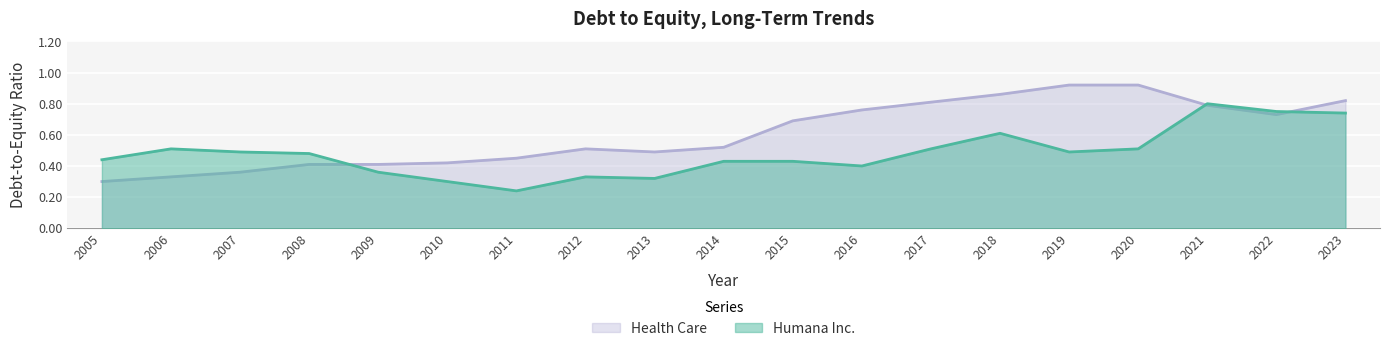

What is the minimum value for Health Care?

0.3